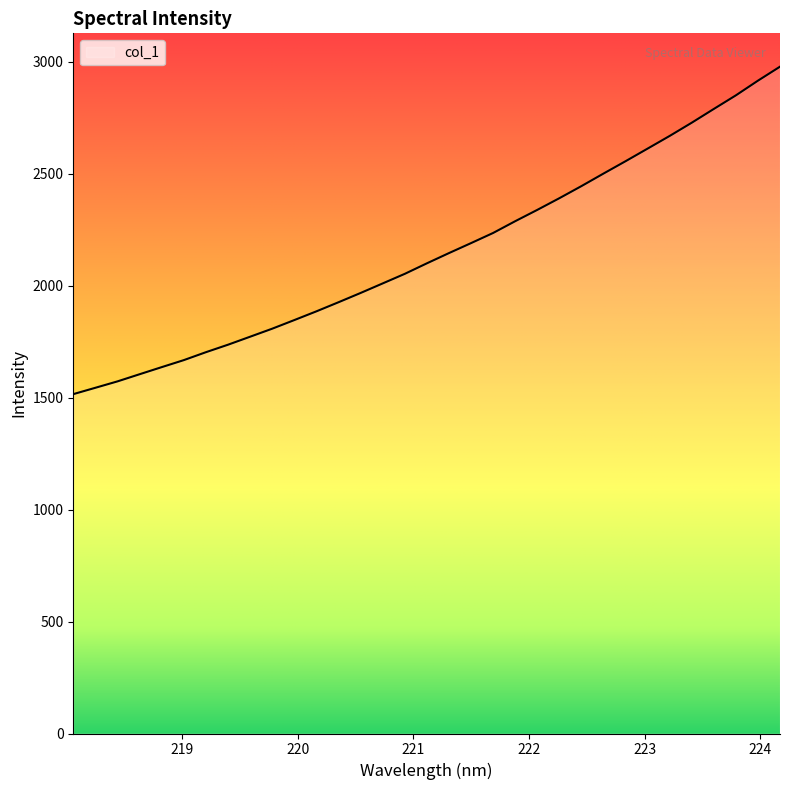

What is the minimum value shown in the chart?

1516.0